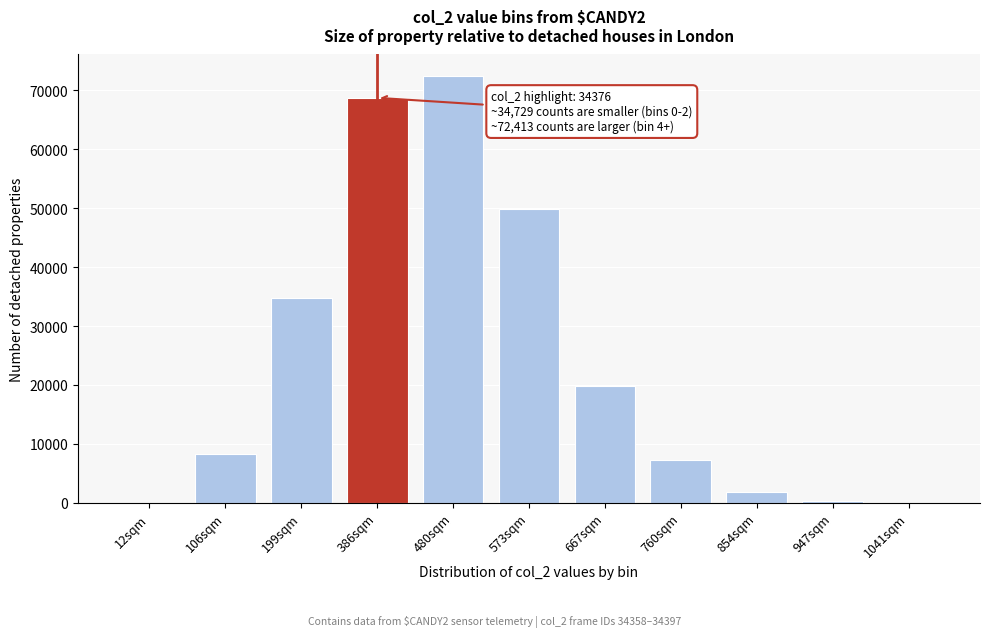

At which label is the value closest to 36230?

199sqm